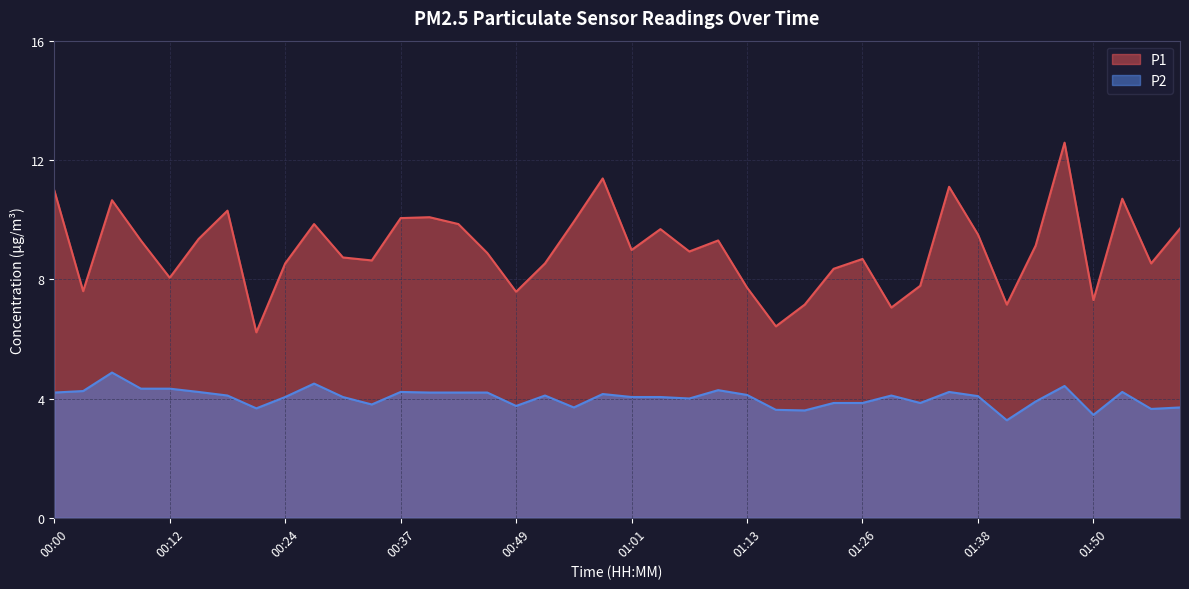

Does the chart display data point markers on the line(s)?

No